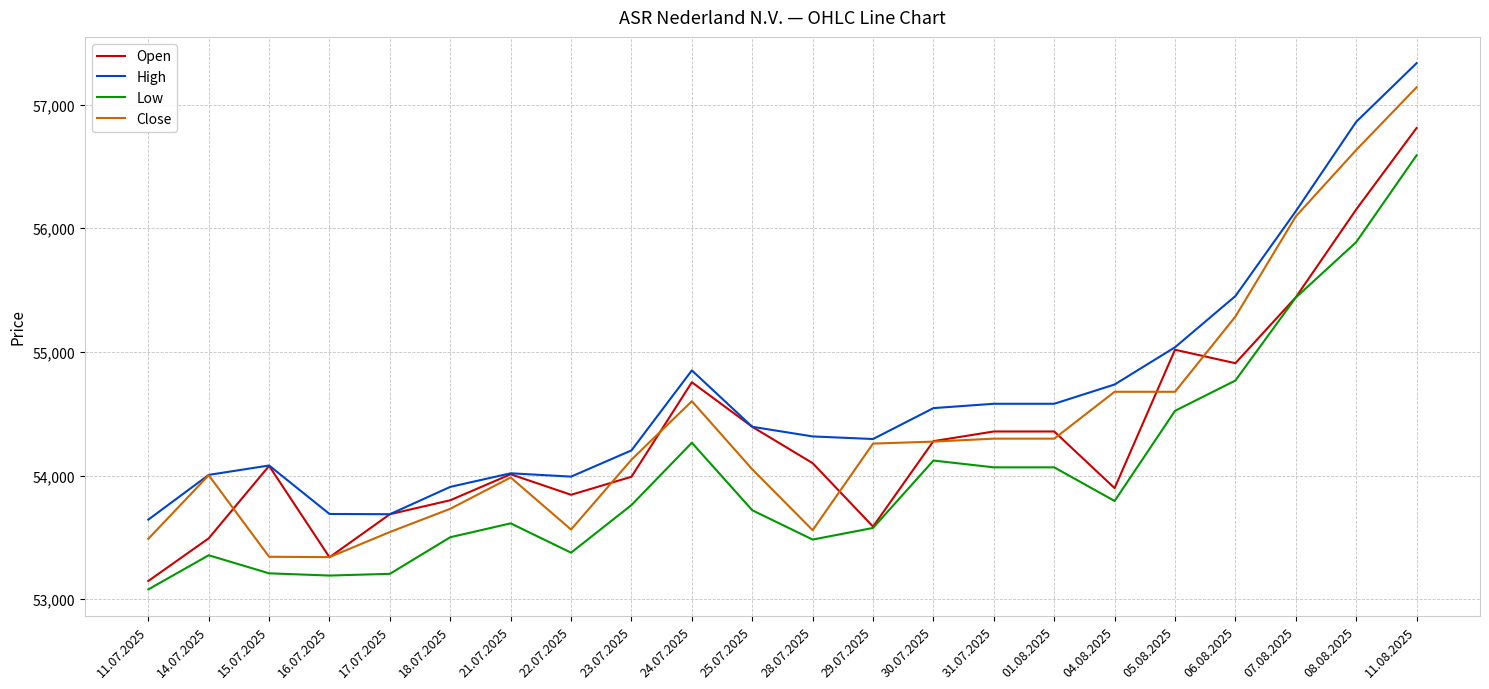

What is the sum of the Close values at 31.07.2025 and 18.07.2025?

108029